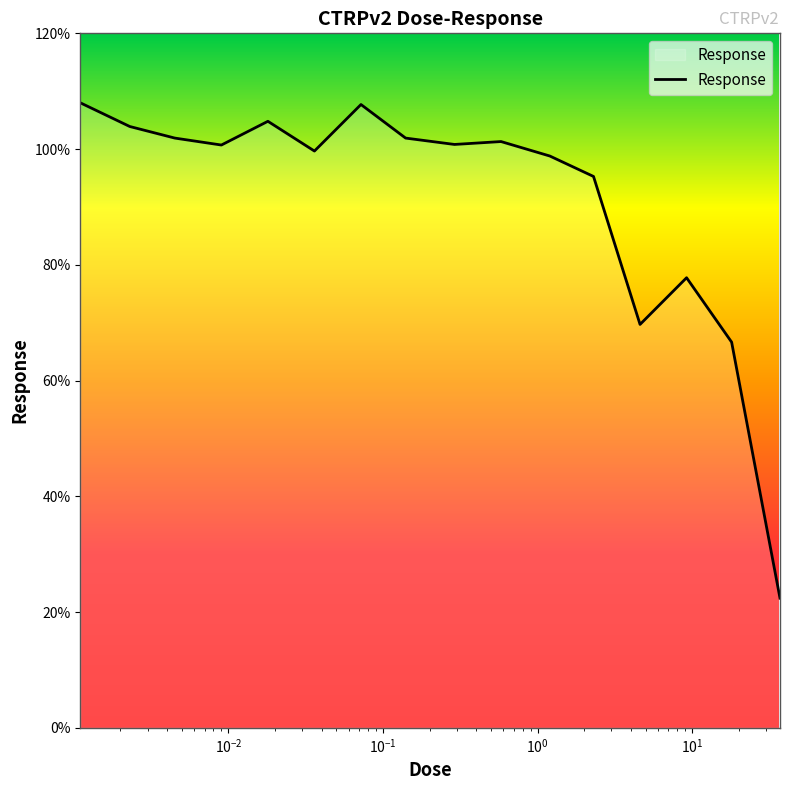

How many distinct data groups are displayed?

1